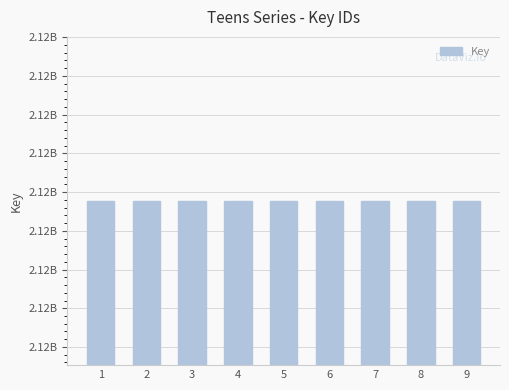

Between 4 and 2, which is larger?

4